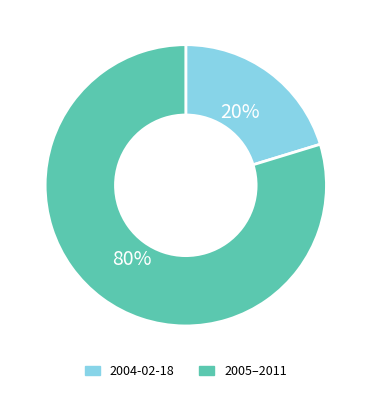

Between 2004-02-18 and 2005–2011, which is larger?

2005–2011